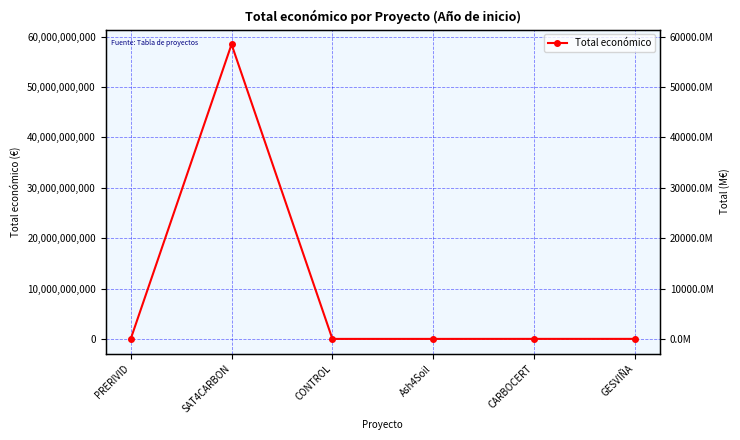

Which label corresponds to the largest value in the chart?

SAT4CARBON